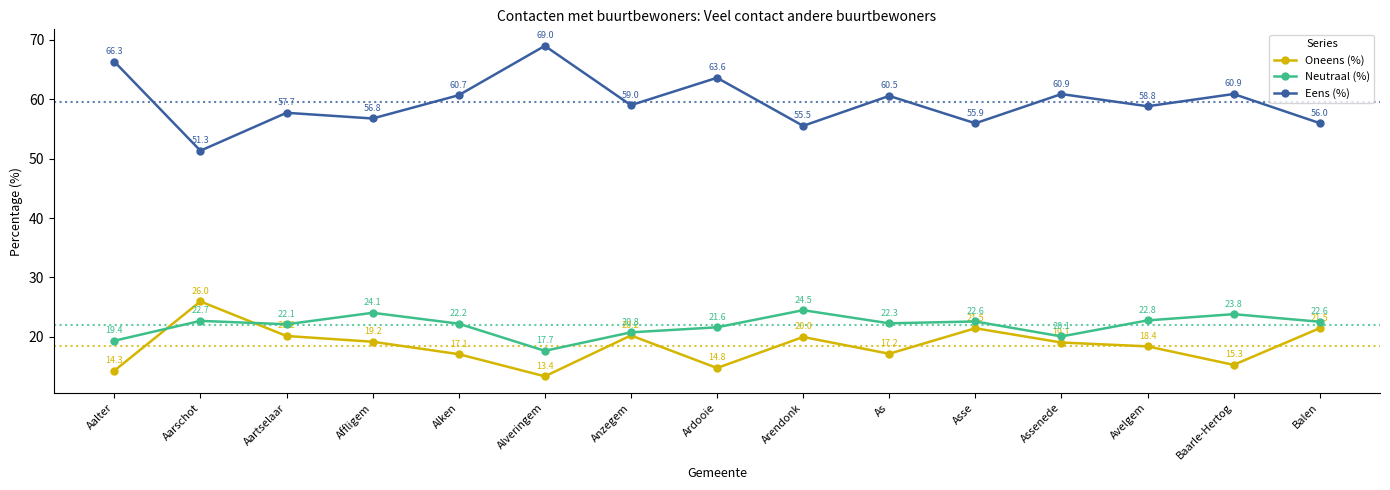

What is the total value across all series at Avelgem?

100.0